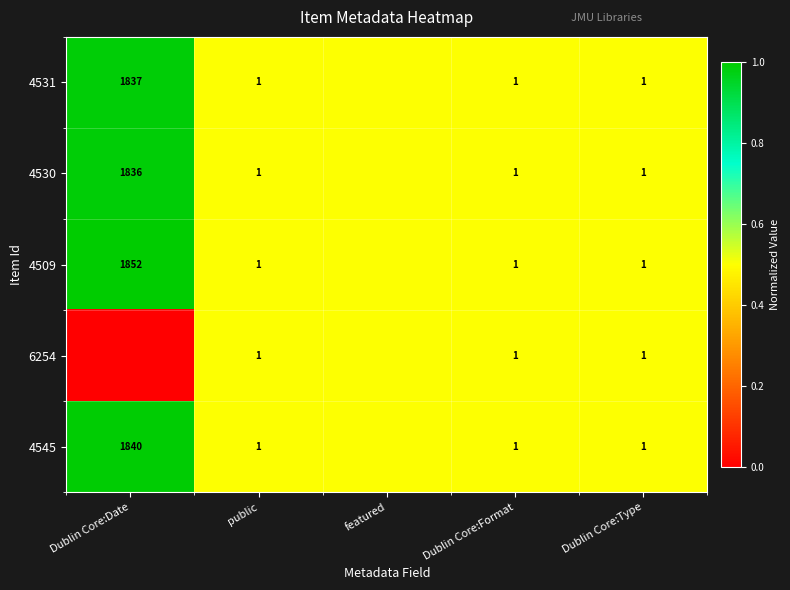

Which label corresponds to the largest value in the chart?

Dublin Core:Date